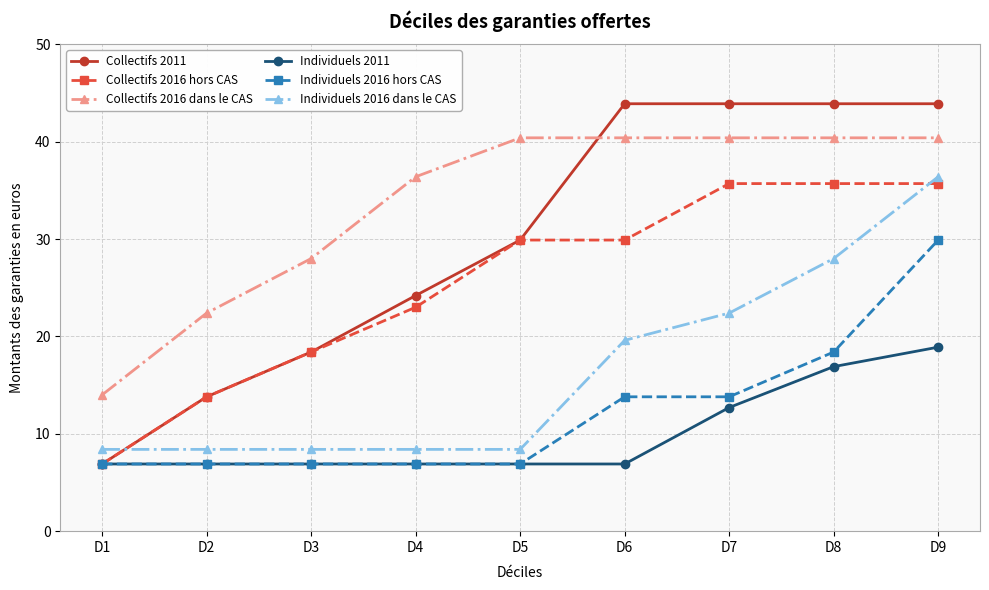

At which category is the sum across all series the highest?

D9